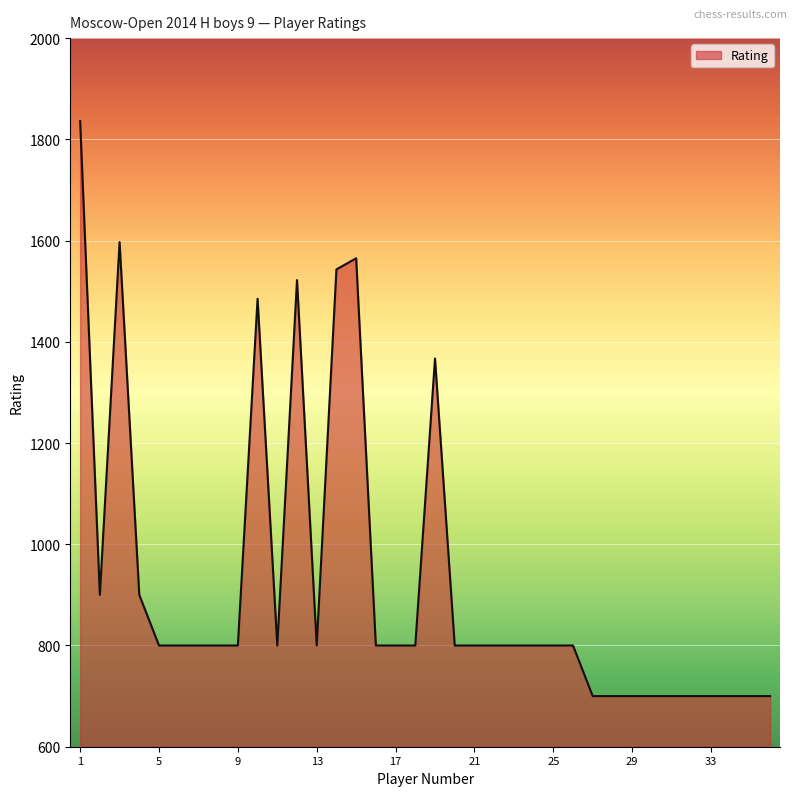

What is the smallest value displayed?

700